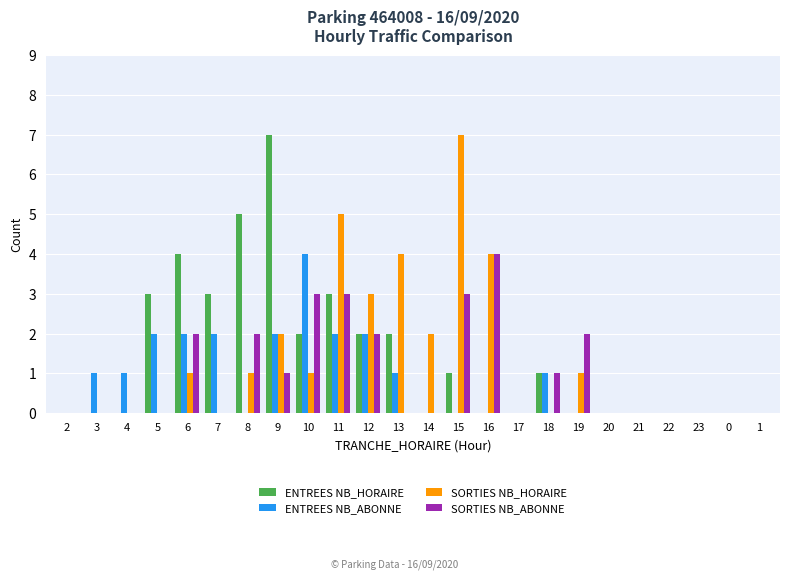

What is the sum of all SORTIES NB_HORAIRE values?

31